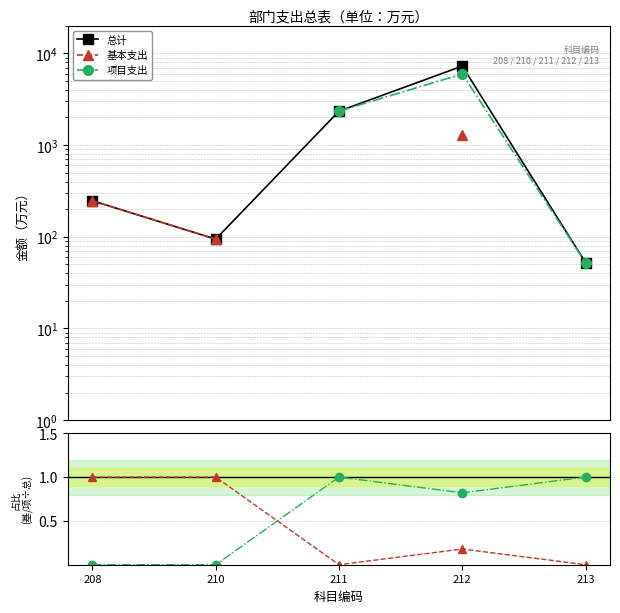

What is the spread (max minus min) of values at 208?

246.6